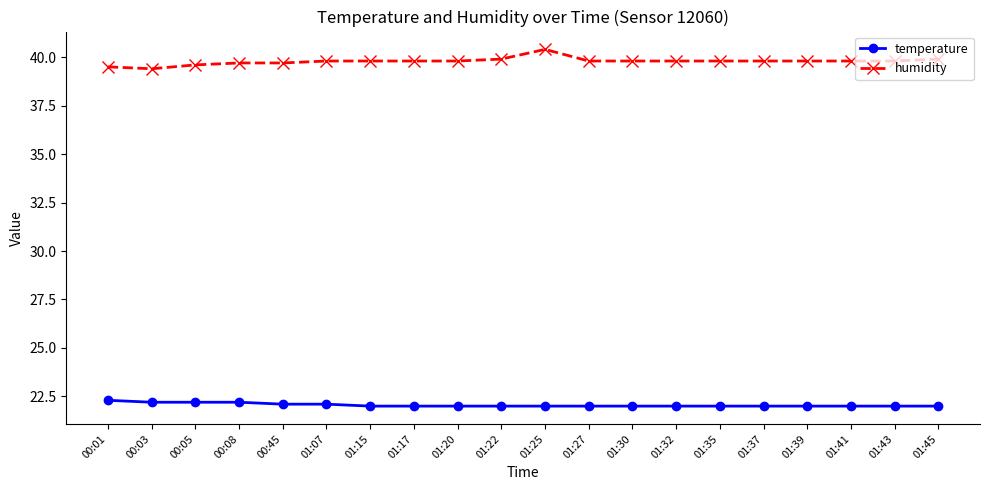

Does the chart have visible grid lines?

No